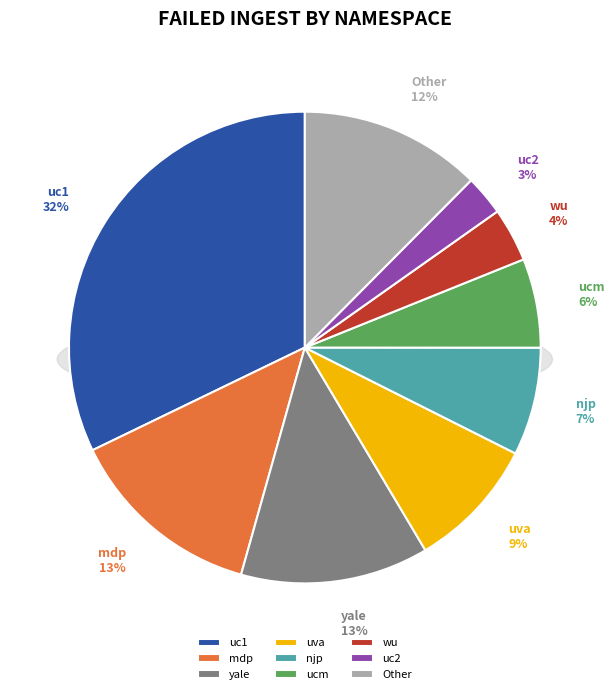

Which slice is the largest?

uc1